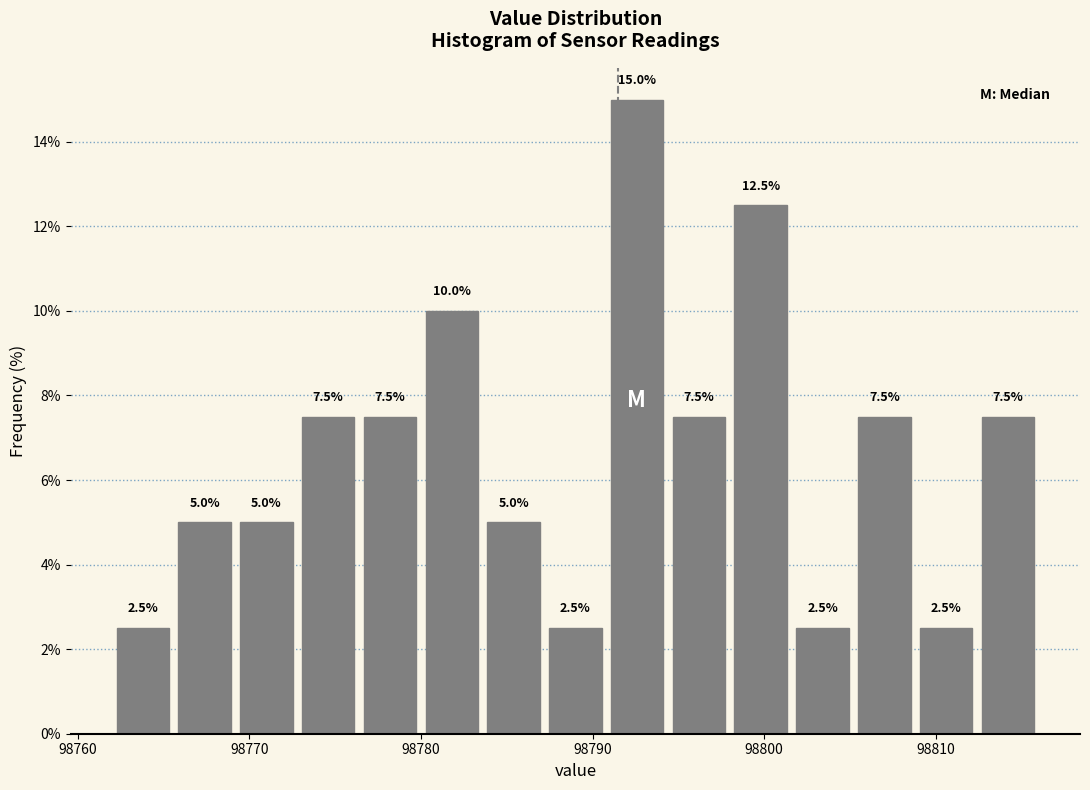

Around what value on the x-axis is the tallest bar? Give the approximate position of its centre, as read against the axis.

98793